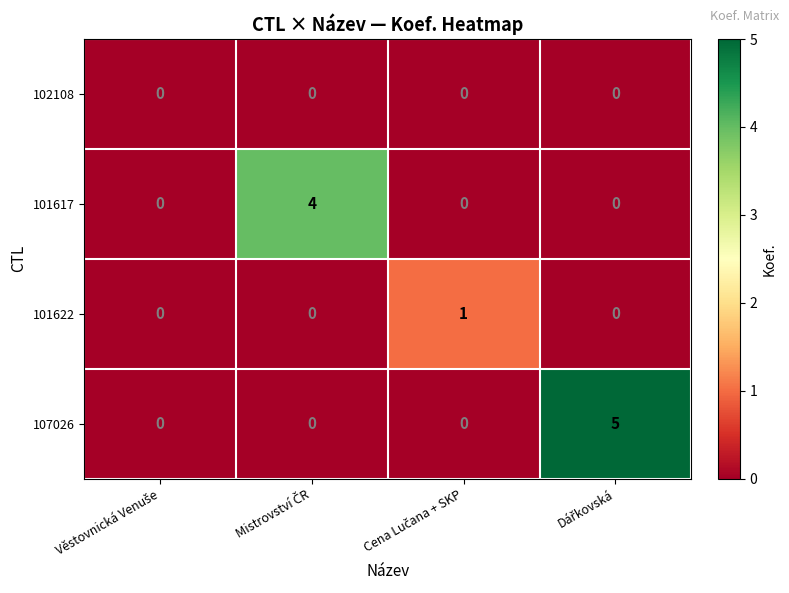

What is the greatest value displayed?

5